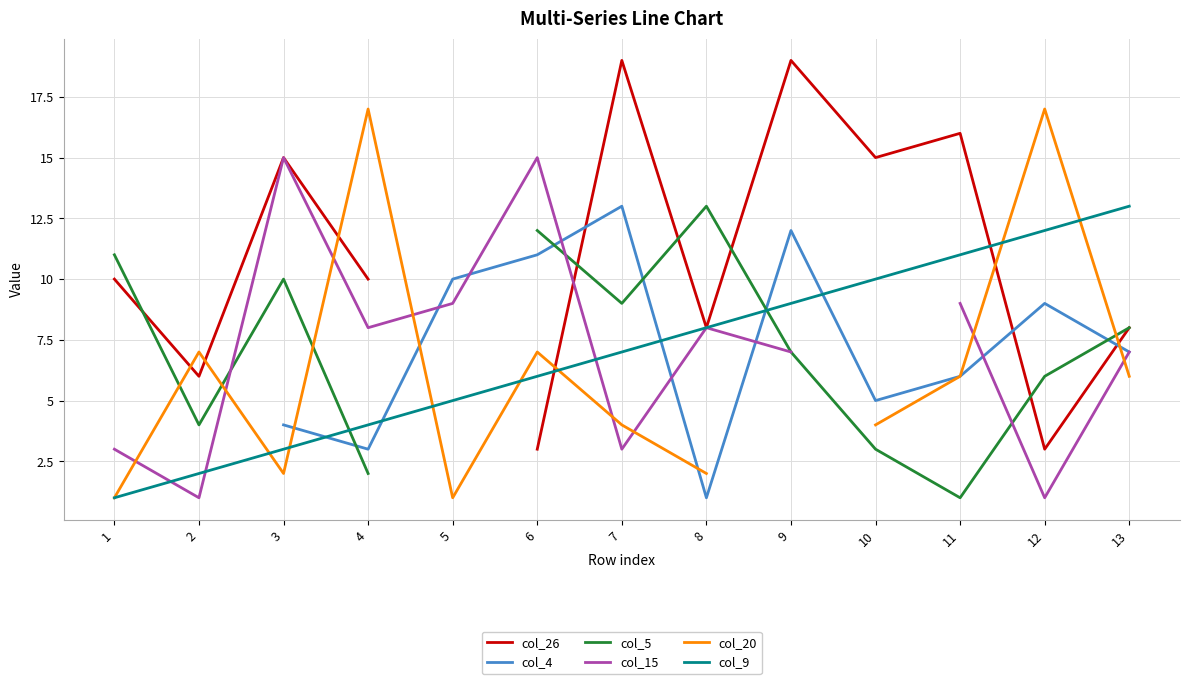

What is the value of the col_5 point at the 6th from the left?

12.0